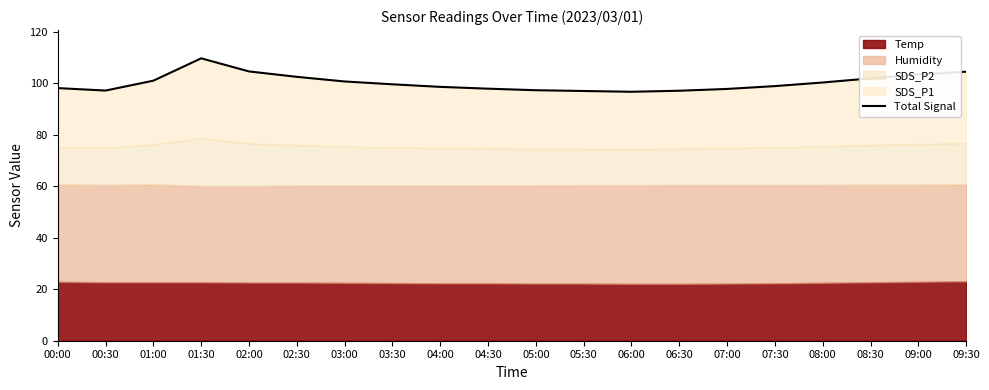

How many data points are less than 99?

10